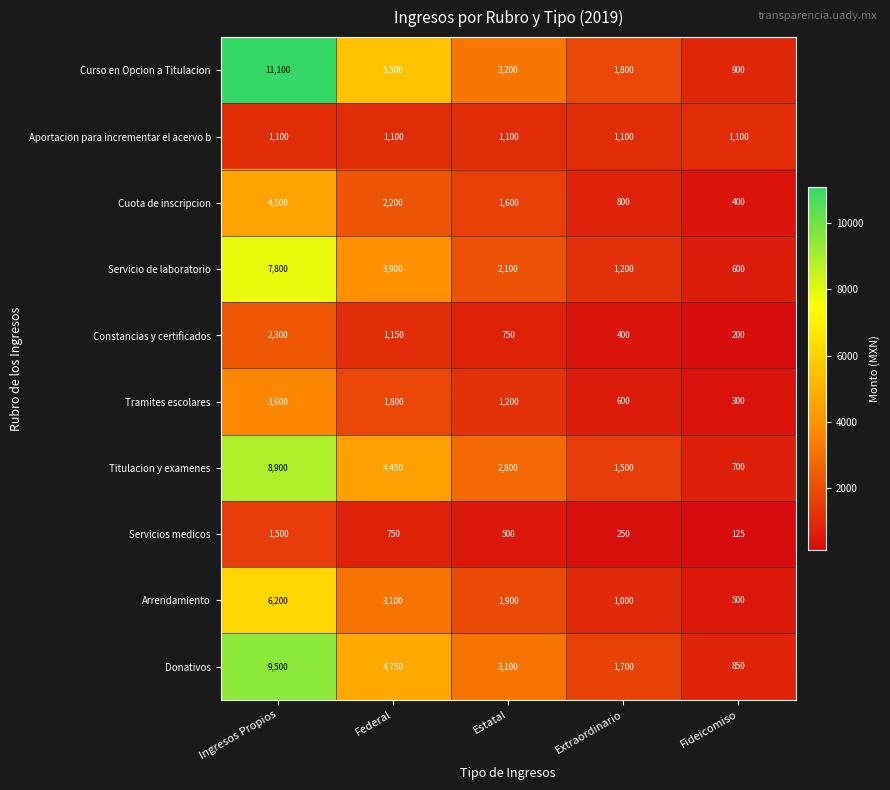

The value of Servicios medicos at Ingresos Propios is 2546. True or false?

False